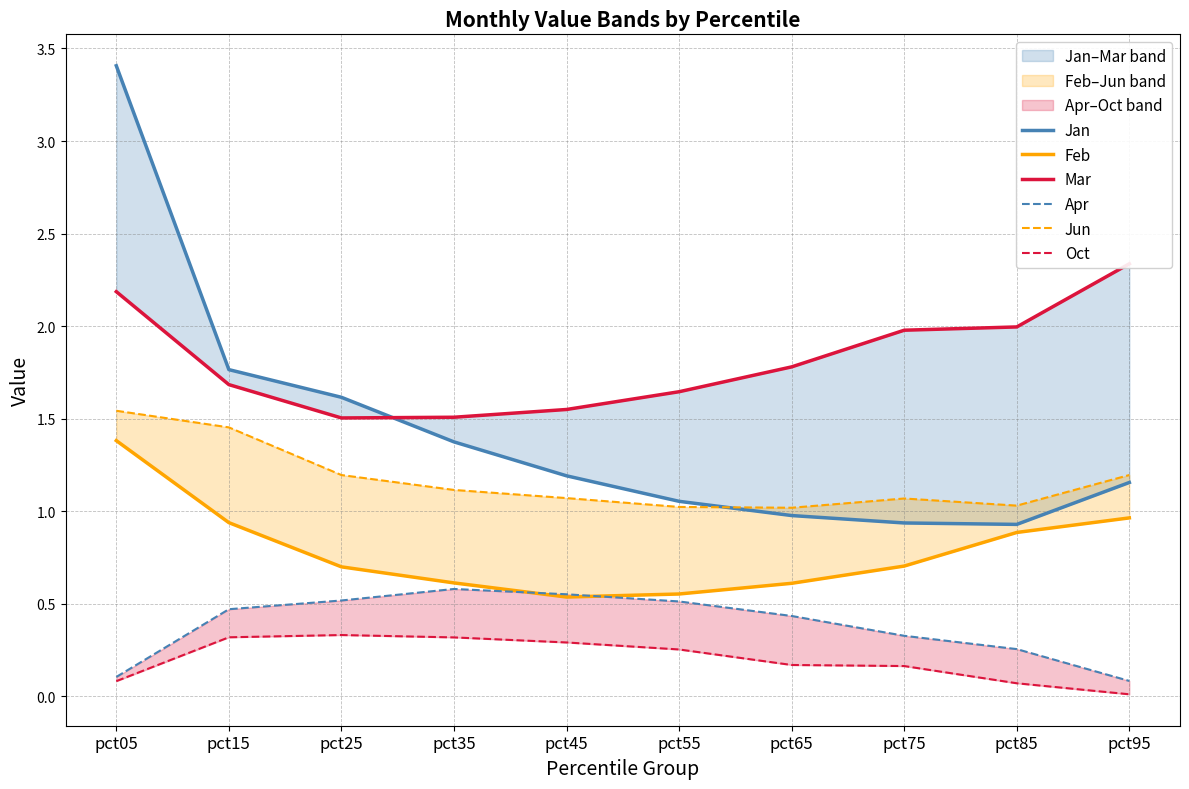

True or false: Jan and Apr intersect in this chart.

False